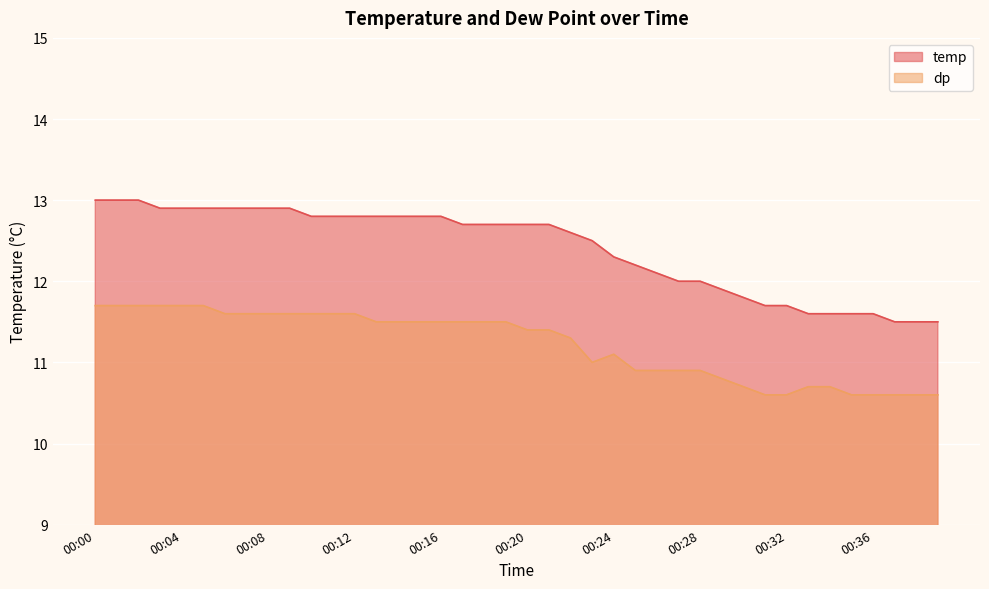

What is the difference between the maximum and minimum values in the dp series?

1.1